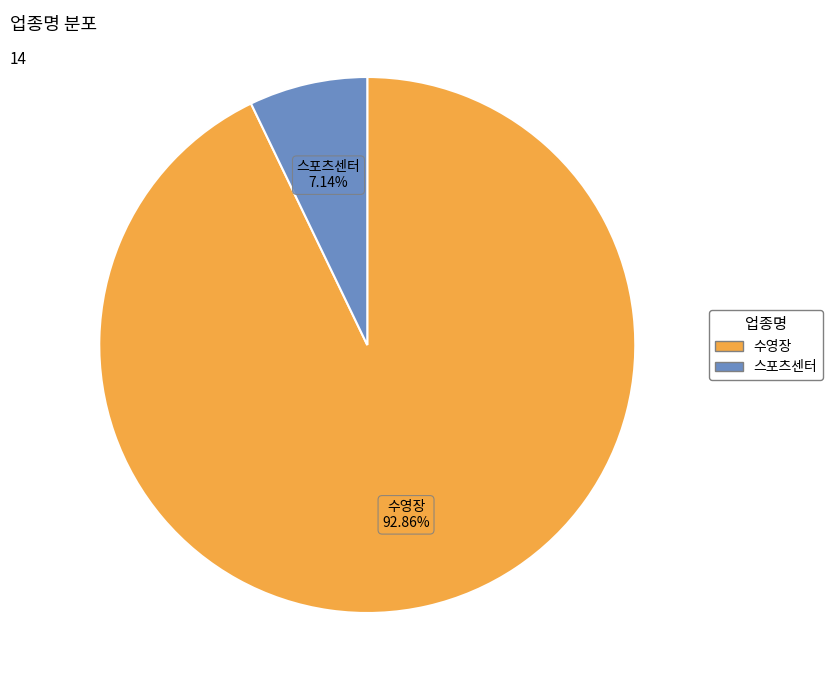

To the nearest percent, what is the difference between the 스포츠센터 and 수영장 slice percentages?

86%